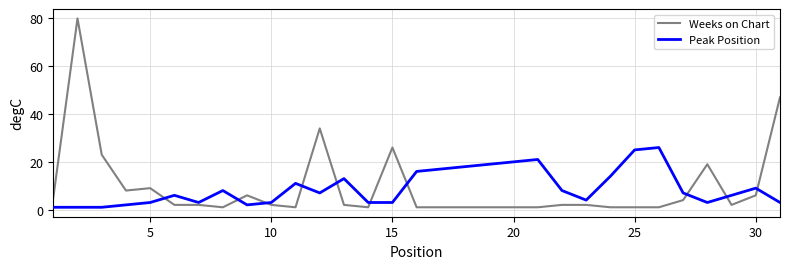

True or false: Weeks on Chart has more than 1 interior local peaks.

True